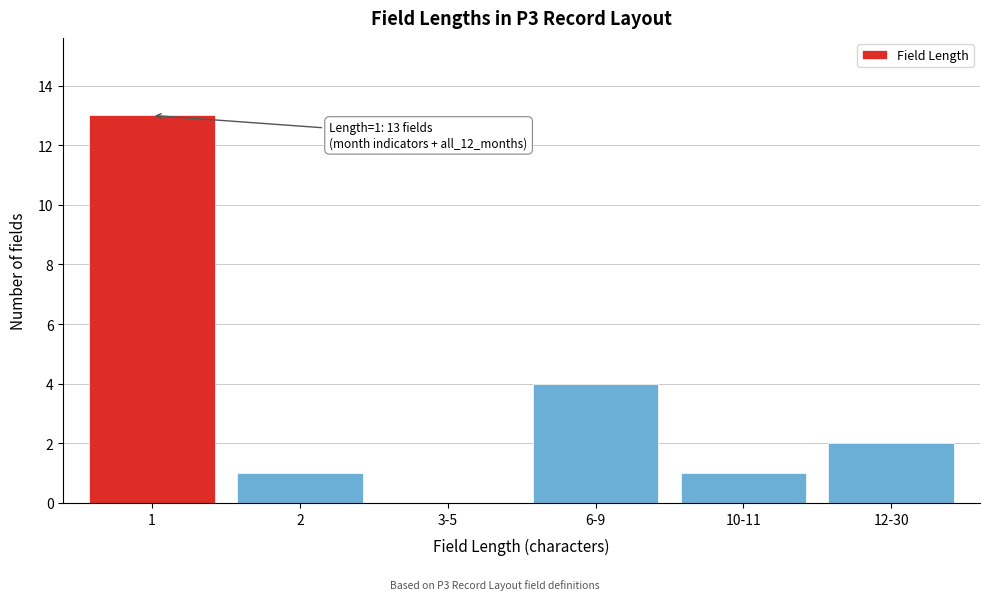

Reading left to right, extract all data points from this chart.

1=13	2=1	3-5=0	6-9=4	10-11=1	12-30=2